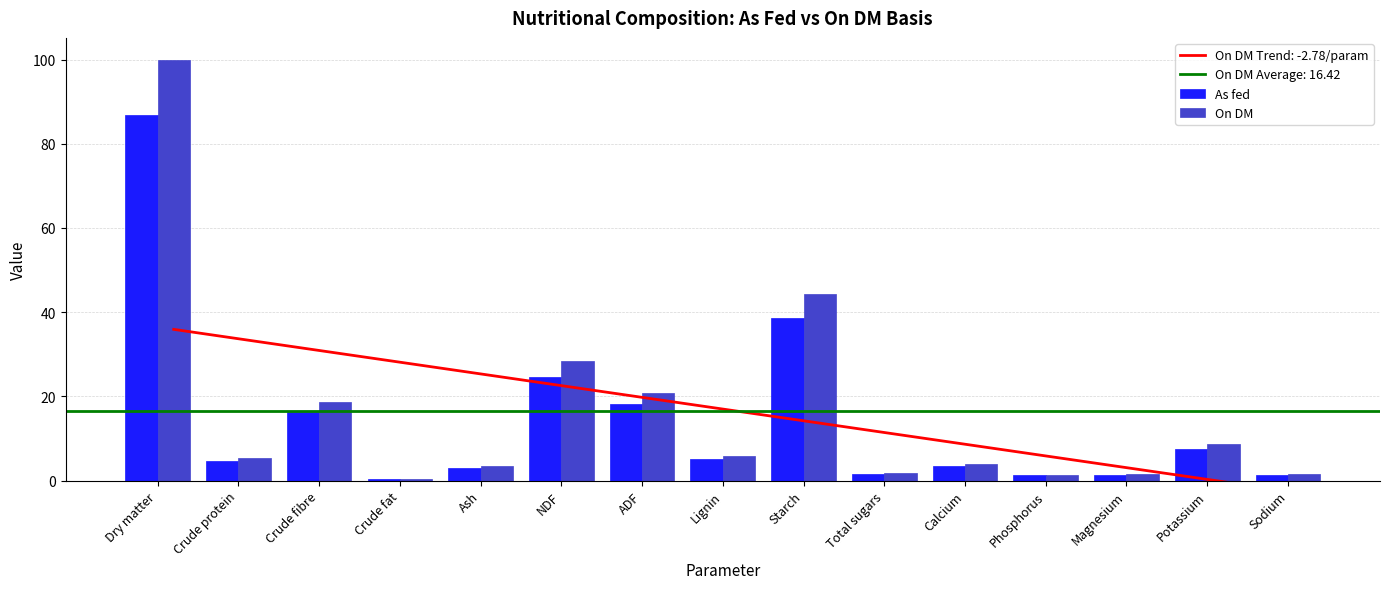

Rank the categories by On DM value from highest to lowest.

Dry matter, Starch, NDF, ADF, Crude fibre, Potassium, Lignin, Crude protein, Calcium, Ash, Total sugars, Magnesium, Sodium, Phosphorus, Crude fat